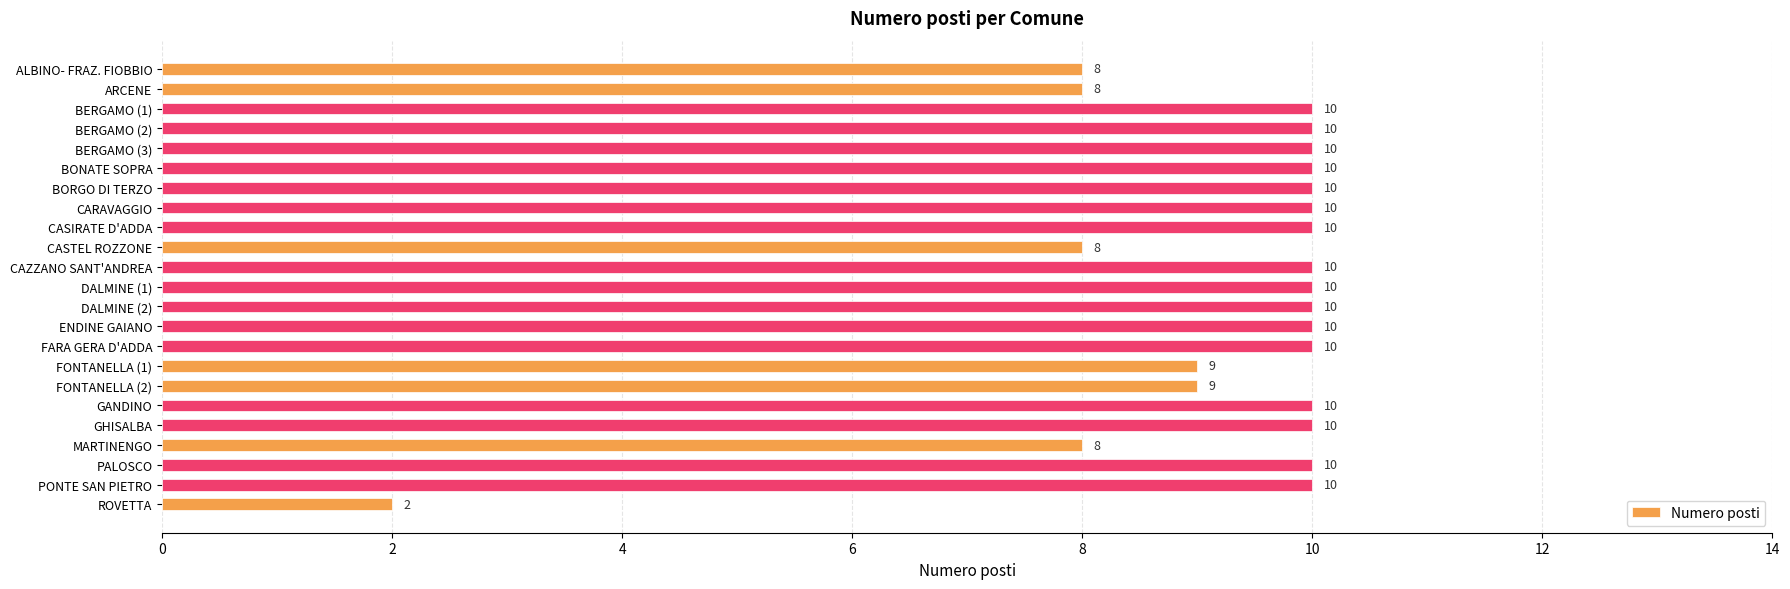

Approximately how many times larger is the value at BONATE SOPRA compared to BERGAMO (3)?

1.0